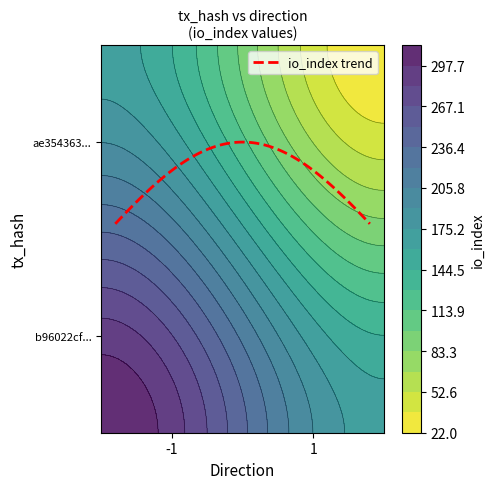

Which label corresponds to the largest value in the chart?

1